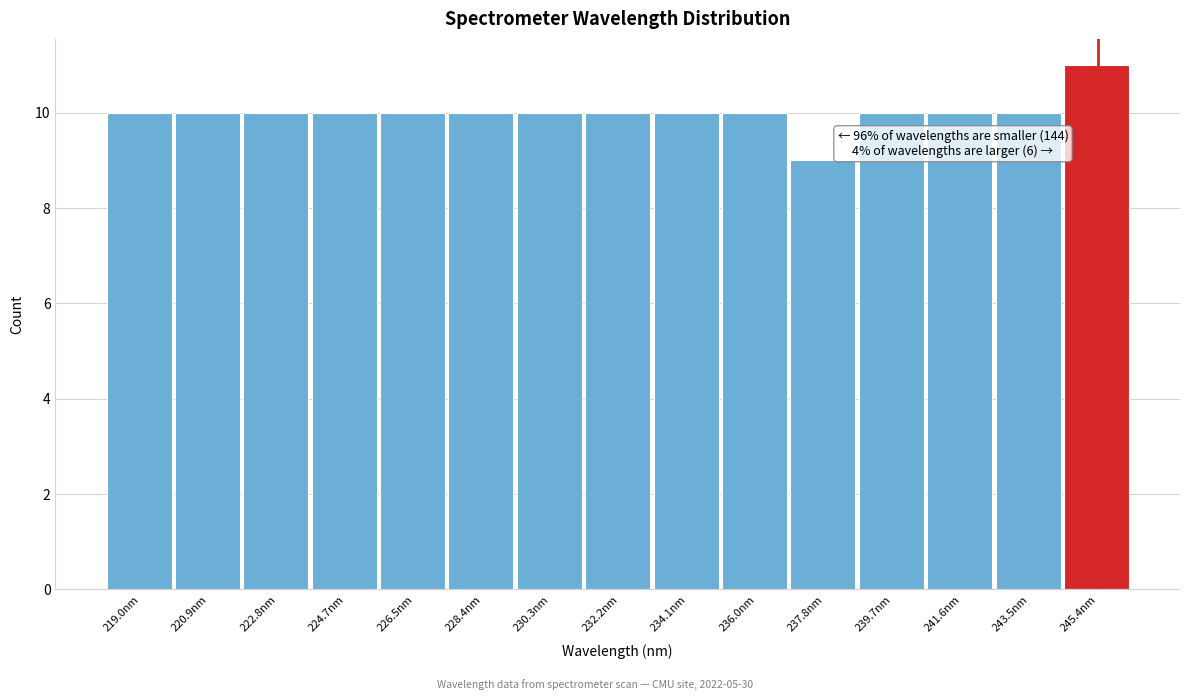

Over which range of the x-axis is the bar tallest?

244.4 to 246.4